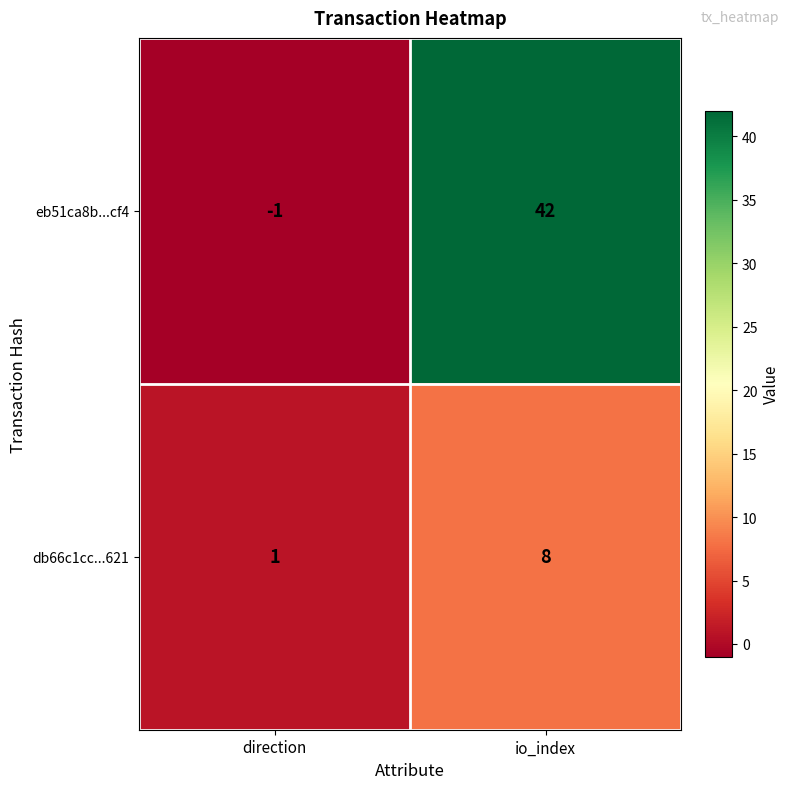

Which series changed the most between direction and io_index?

eb51ca8b...cf4